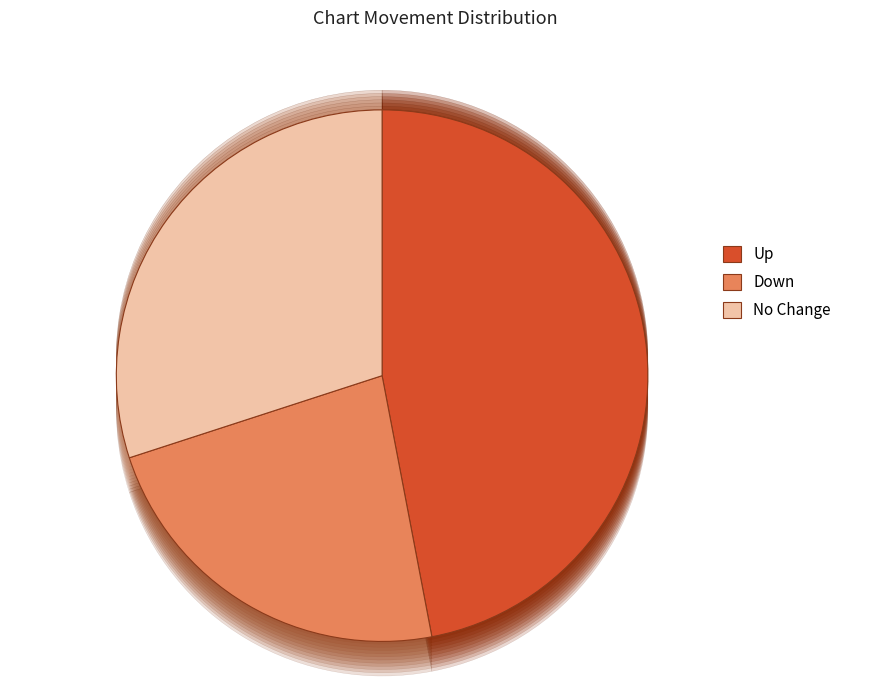

Is the sum of up and down greater than half?

Yes